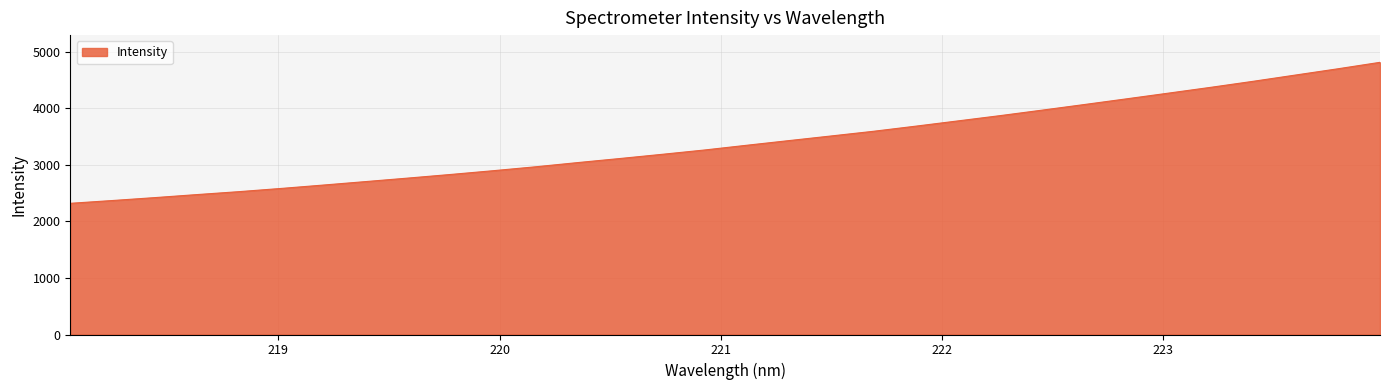

Reading left to right, list all the values displayed in this chart.

2320.4	2370.0	2421.4	2475.1	2527.3	2584.3	2644.3	2705.7	2767.6	2831.0	2897.0	2966.2	3040.7	3112.8	3187.1	3263.3	3347.2	3429.7	3511.6	3594.2	3684.9	3777.9	3871.4	3969.0	4068.3	4168.9	4270.5	4373.1	4479.1	4589.6	4699.7	4814.1